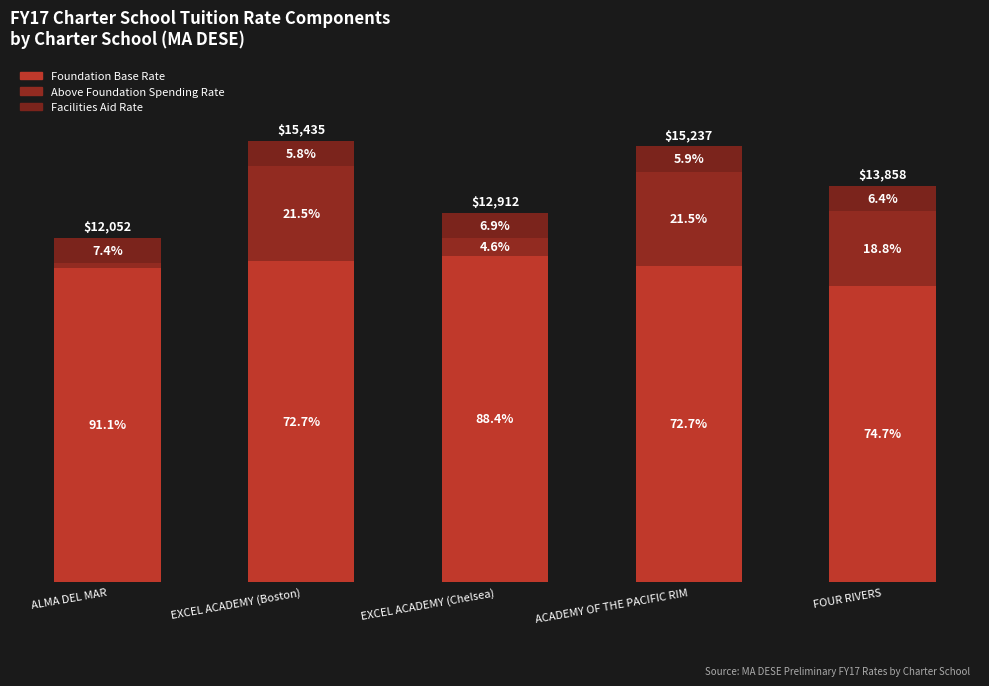

List the labels in order of Above Foundation Spending Rate value, smallest first.

ALMA DEL MAR, EXCEL ACADEMY (Chelsea), FOUR RIVERS, ACADEMY OF THE PACIFIC RIM, EXCEL ACADEMY (Boston)